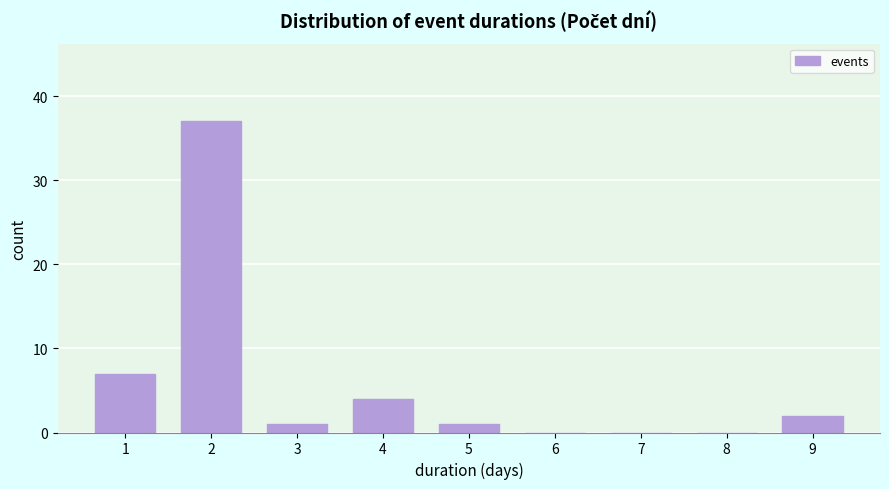

Reading right to left, what are all the values shown in this chart?

9=2	8=0	7=0	6=0	5=1	4=4	3=1	2=37	1=7